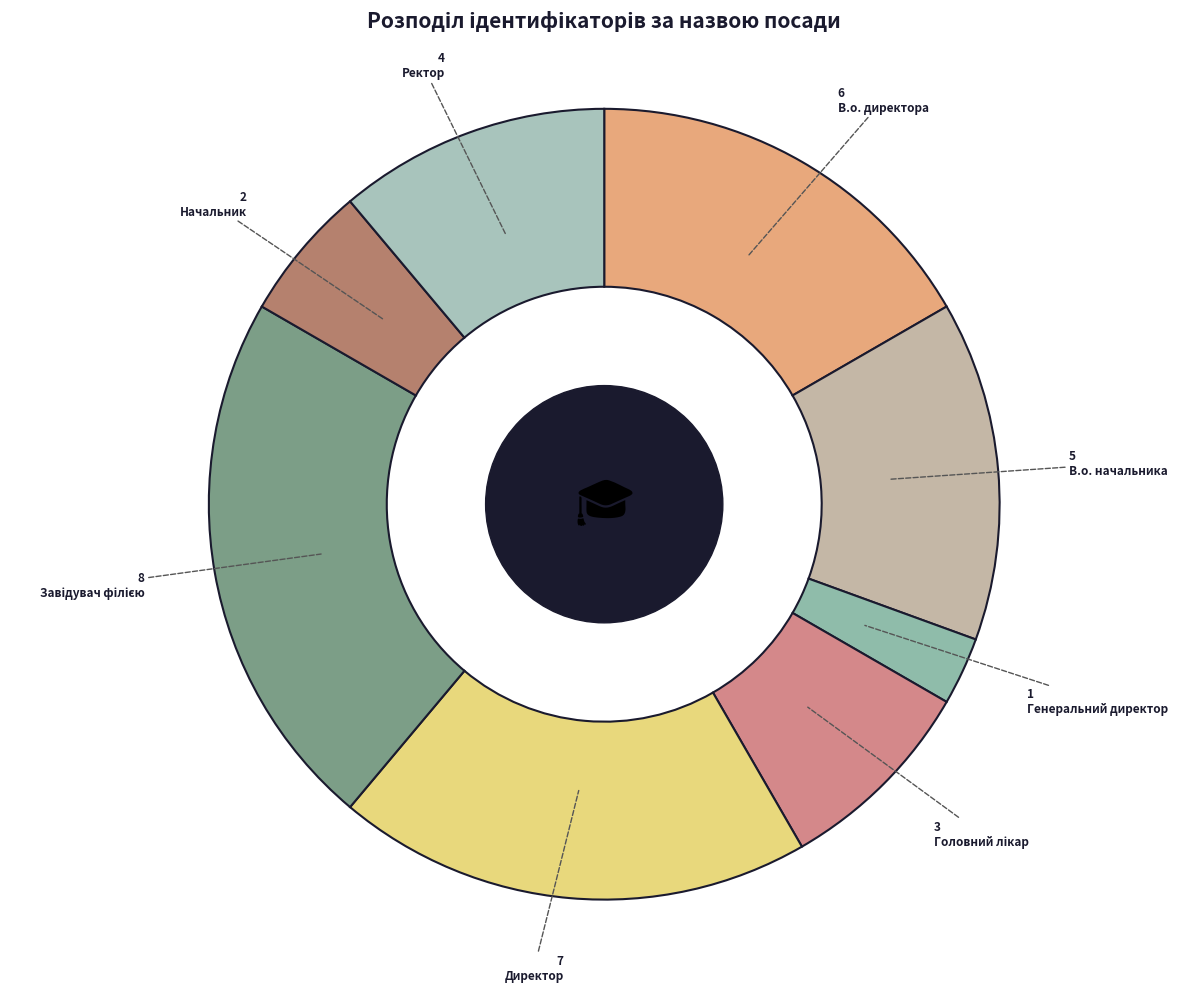

The Директор slice represents 19% of the pie. True or false?

True